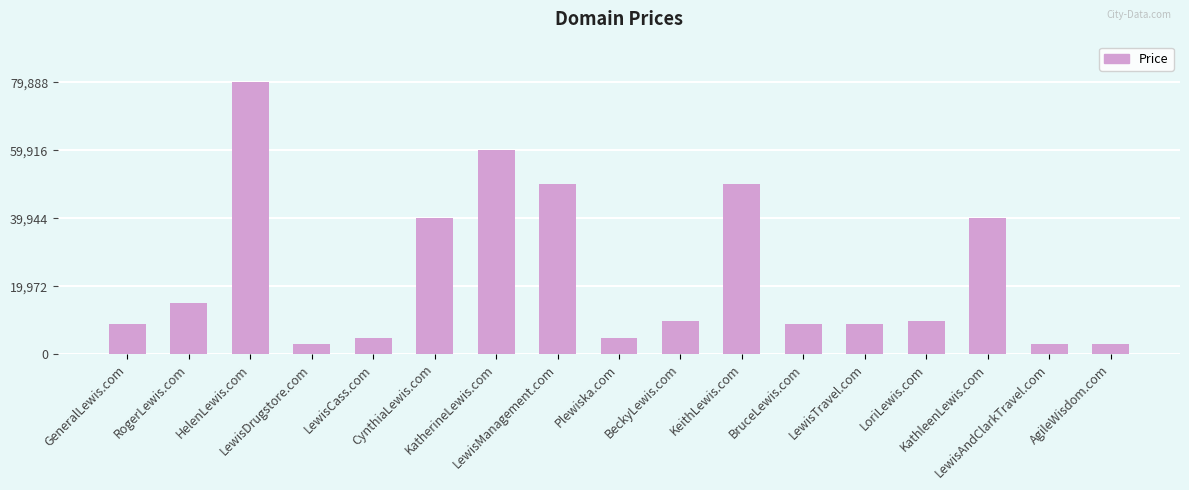

What is the difference between the maximum and second lowest values?

77000